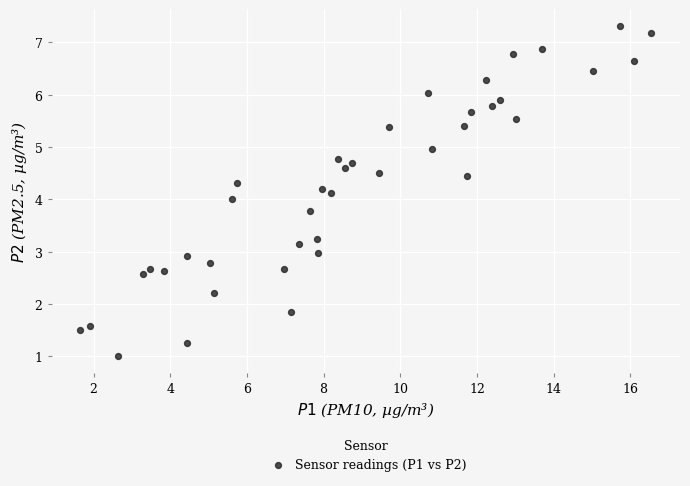

What is the range of Y values (max minus min)?

6.3